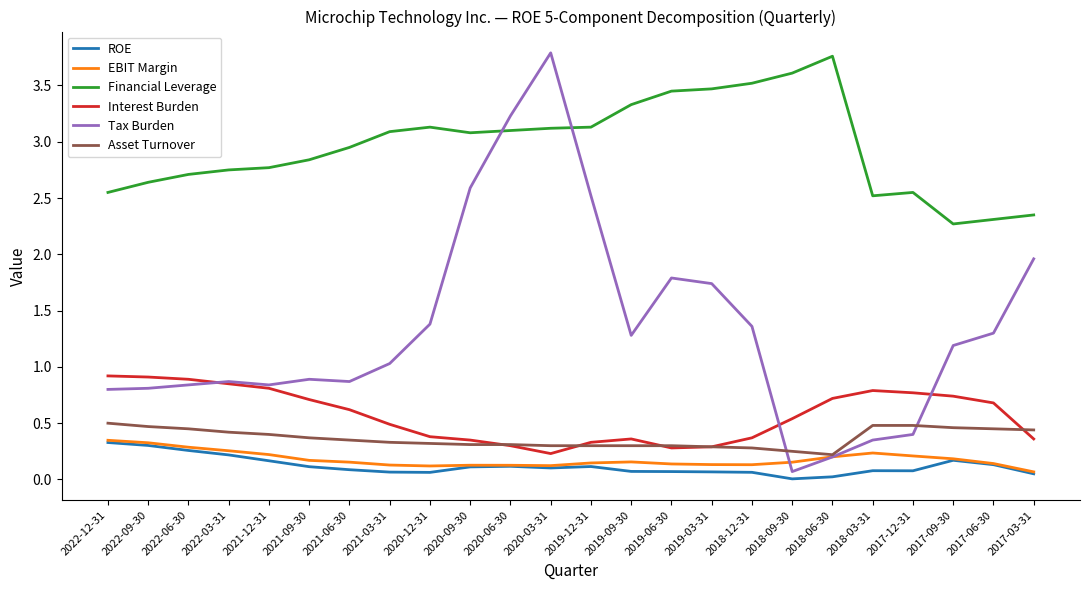

What position from the right is 2022-09-30?

23